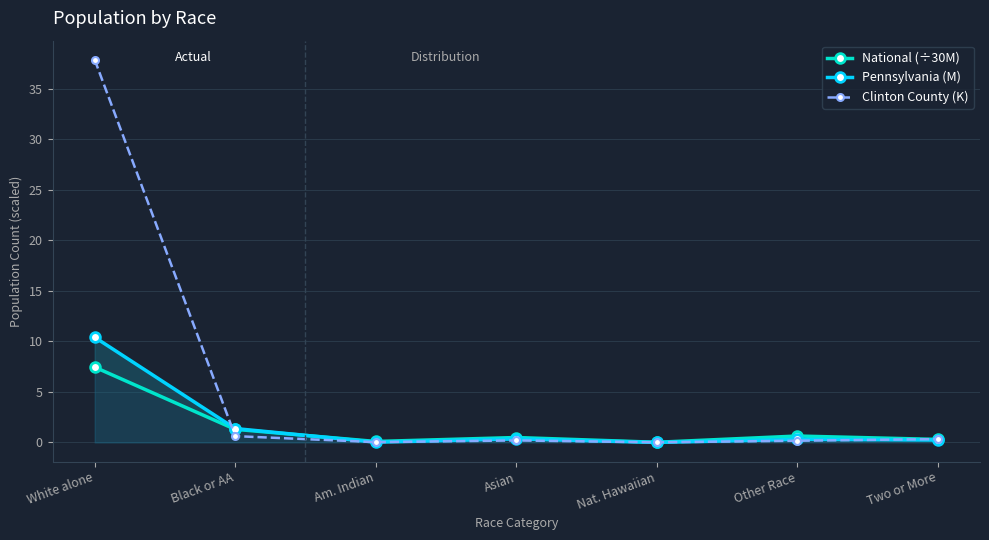

What is the difference between the Clinton County (K) values at Other Race and White alone?

37.7